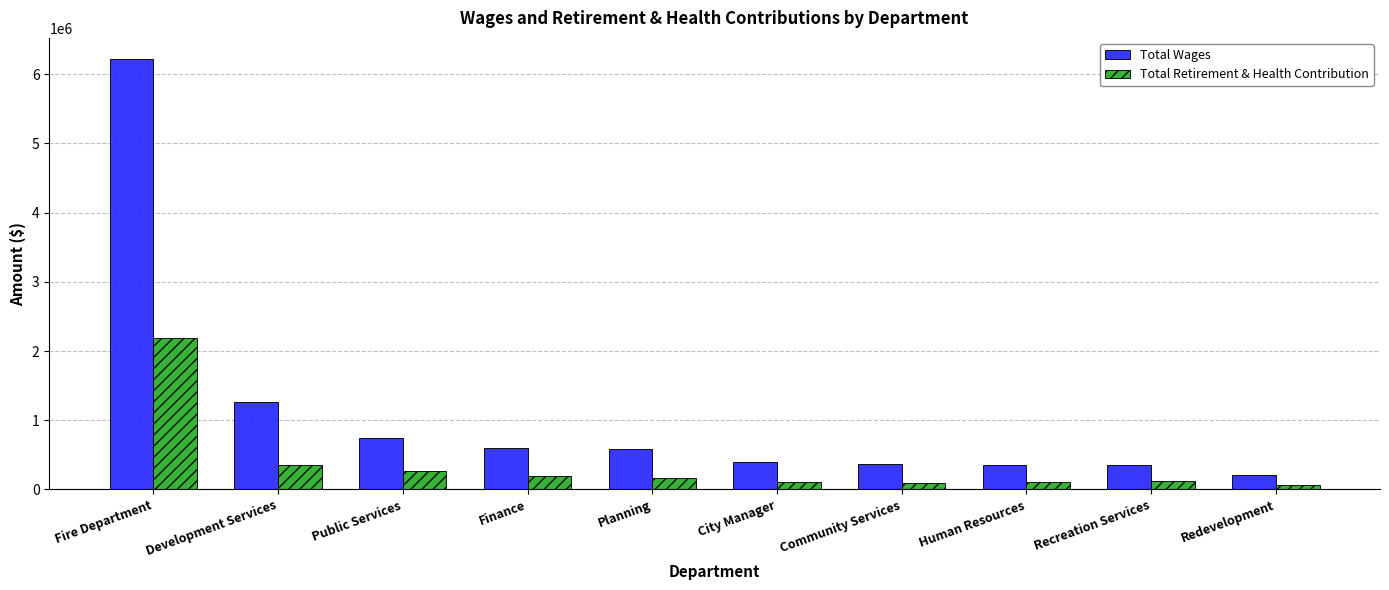

How many groups of bars are there?

10